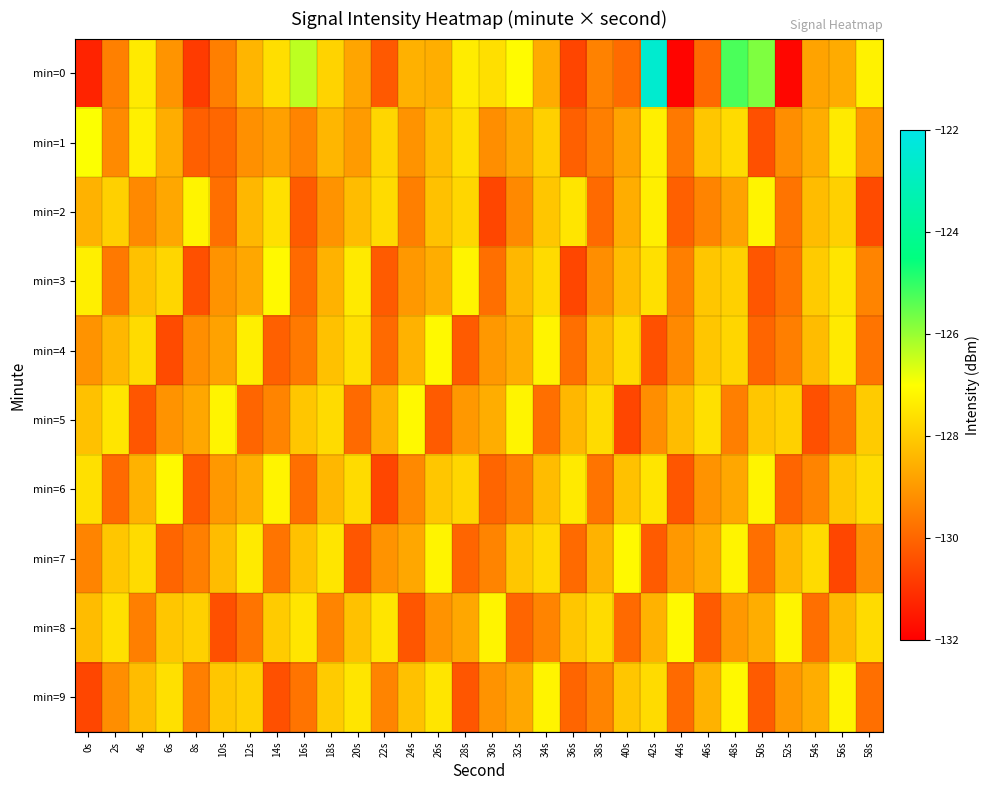

List the series in order of their peak value, lowest first.

min=2, min=3, min=4, min=5, min=6, min=7, min=8, min=9, min=1, min=0